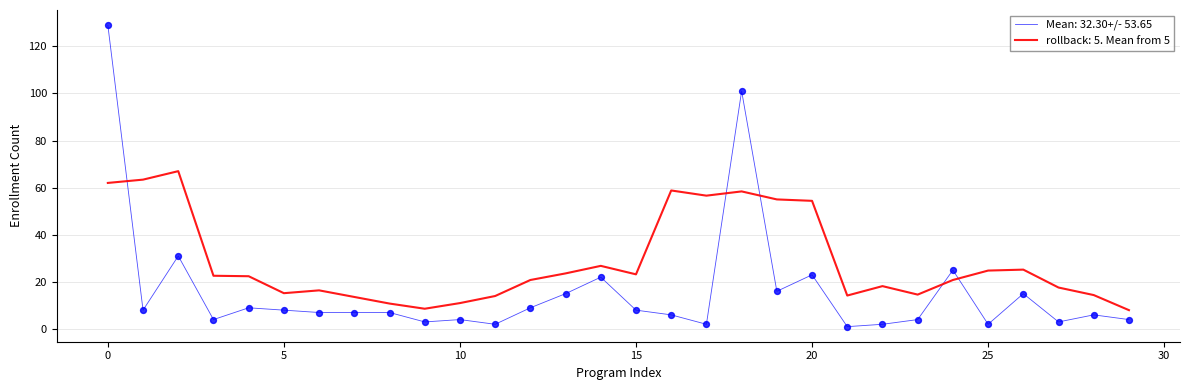

Which series has the largest range (max minus min)?

Mean: 32.30+/- 53.65